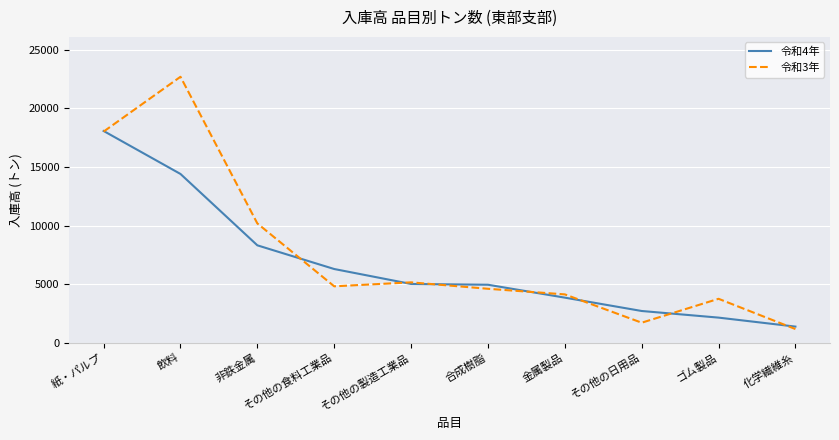

Rank the series by their maximum value, from highest to lowest.

令和3年, 令和4年